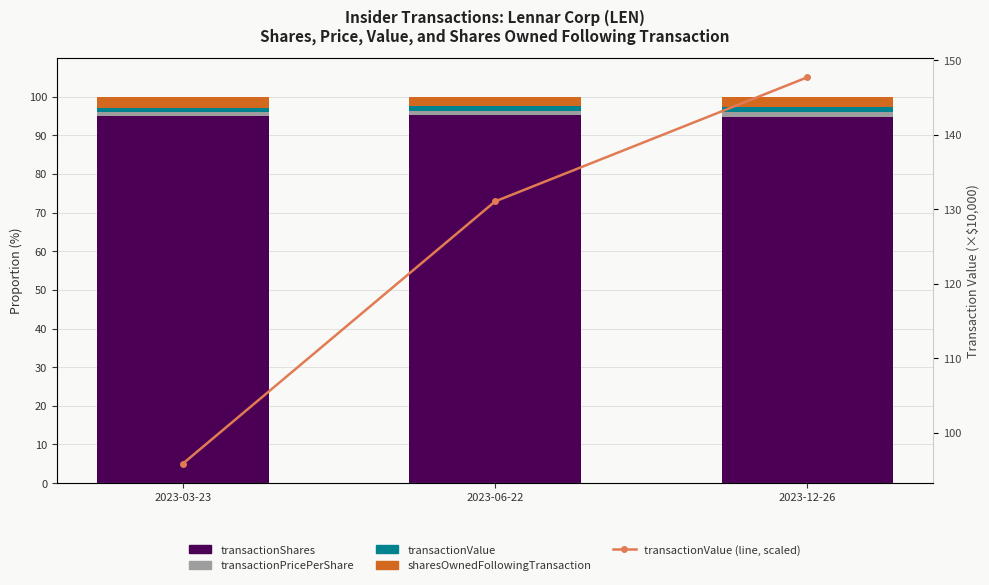

Between 2023-03-23 and 2023-12-26, which is larger?

2023-03-23